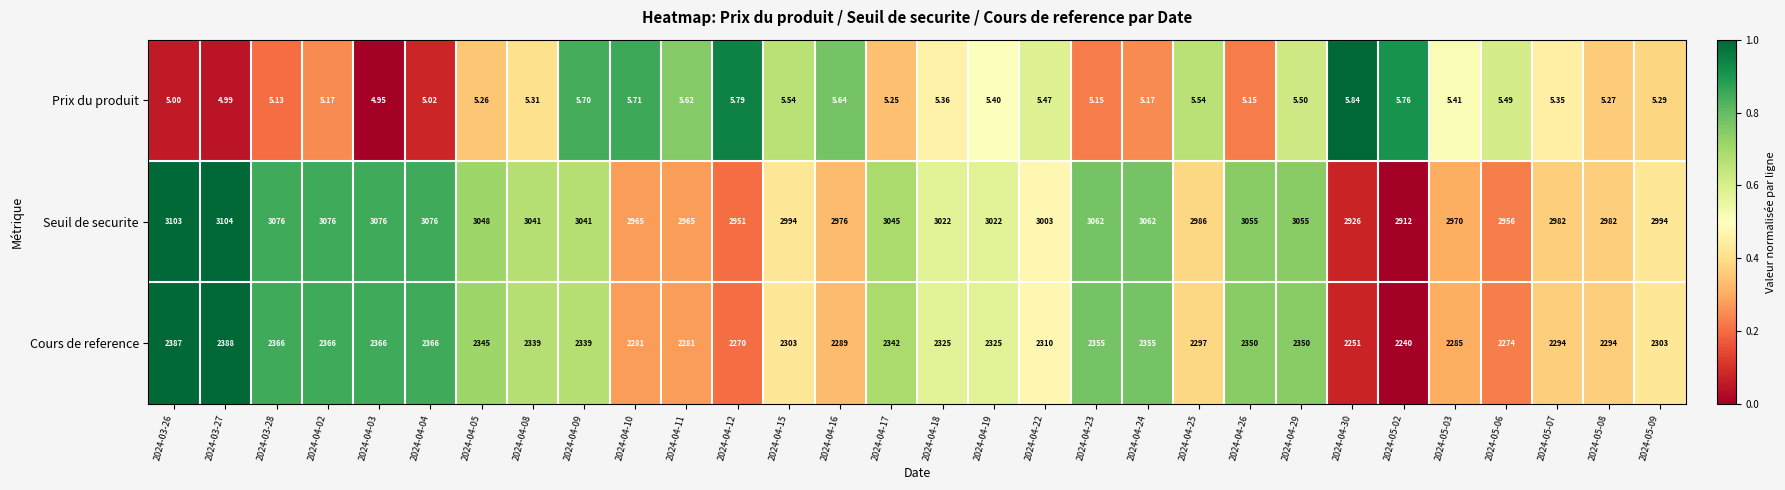

Rank the series by their maximum value, from highest to lowest.

Seuil de securite, Cours de reference, Prix du produit